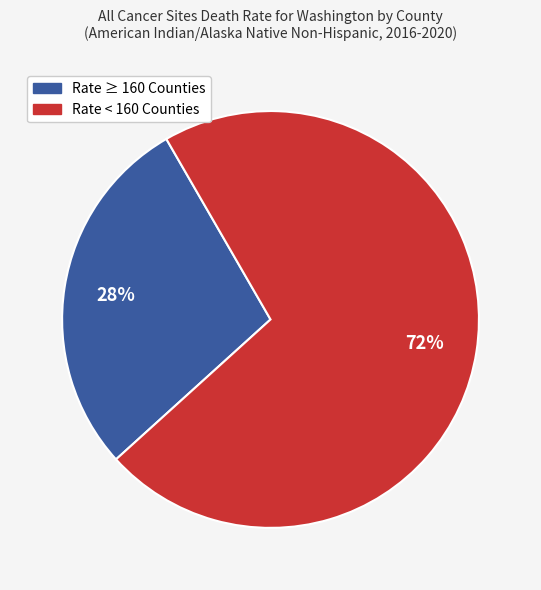

Is there a majority slice in this chart?

Yes